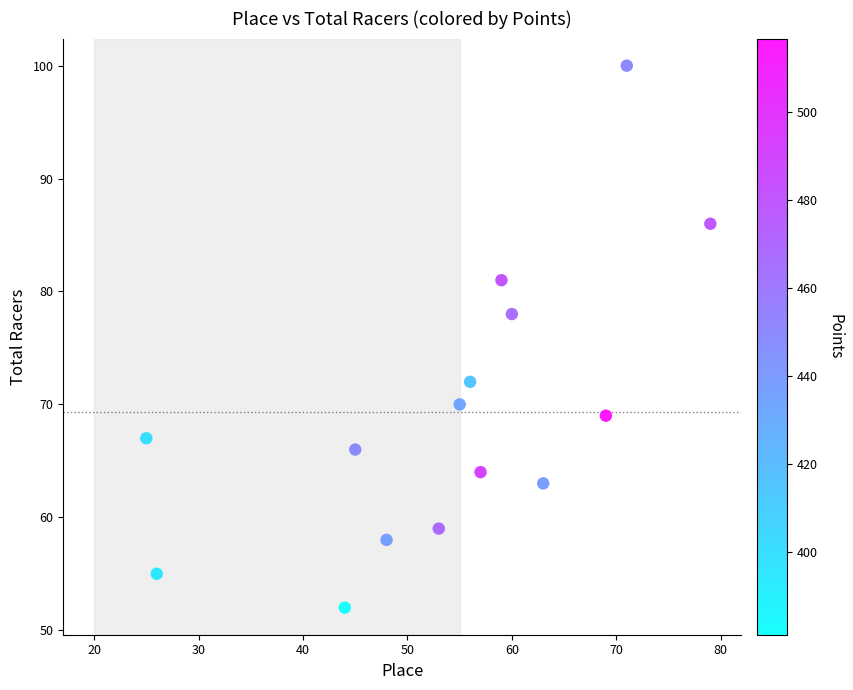

What Y value in the scatter plot is closest to 76?

78